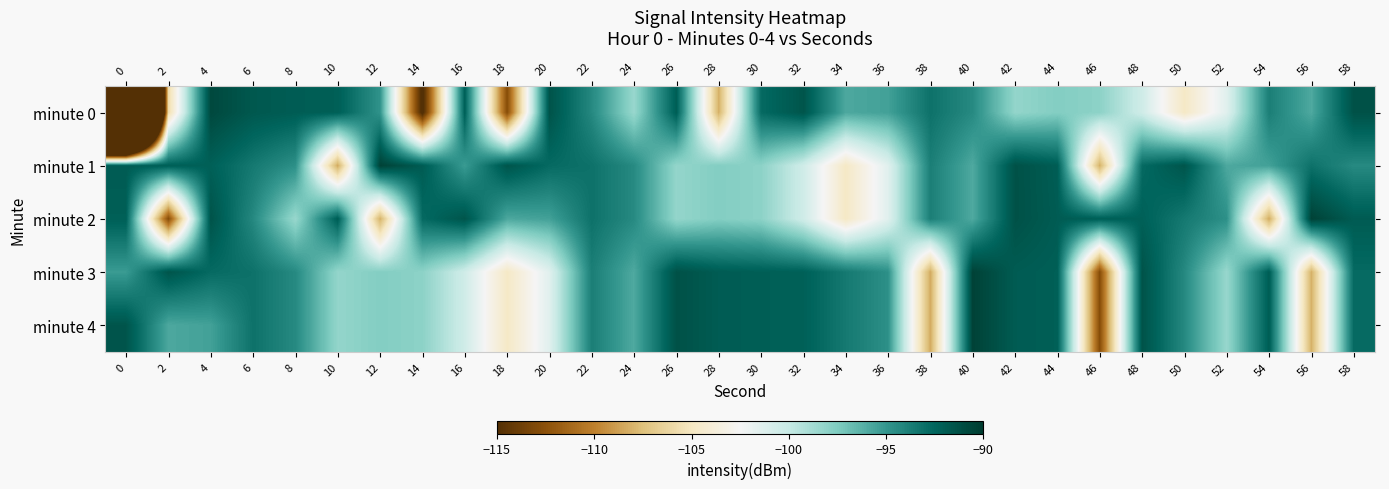

Which series has the widest spread of values?

minute 0